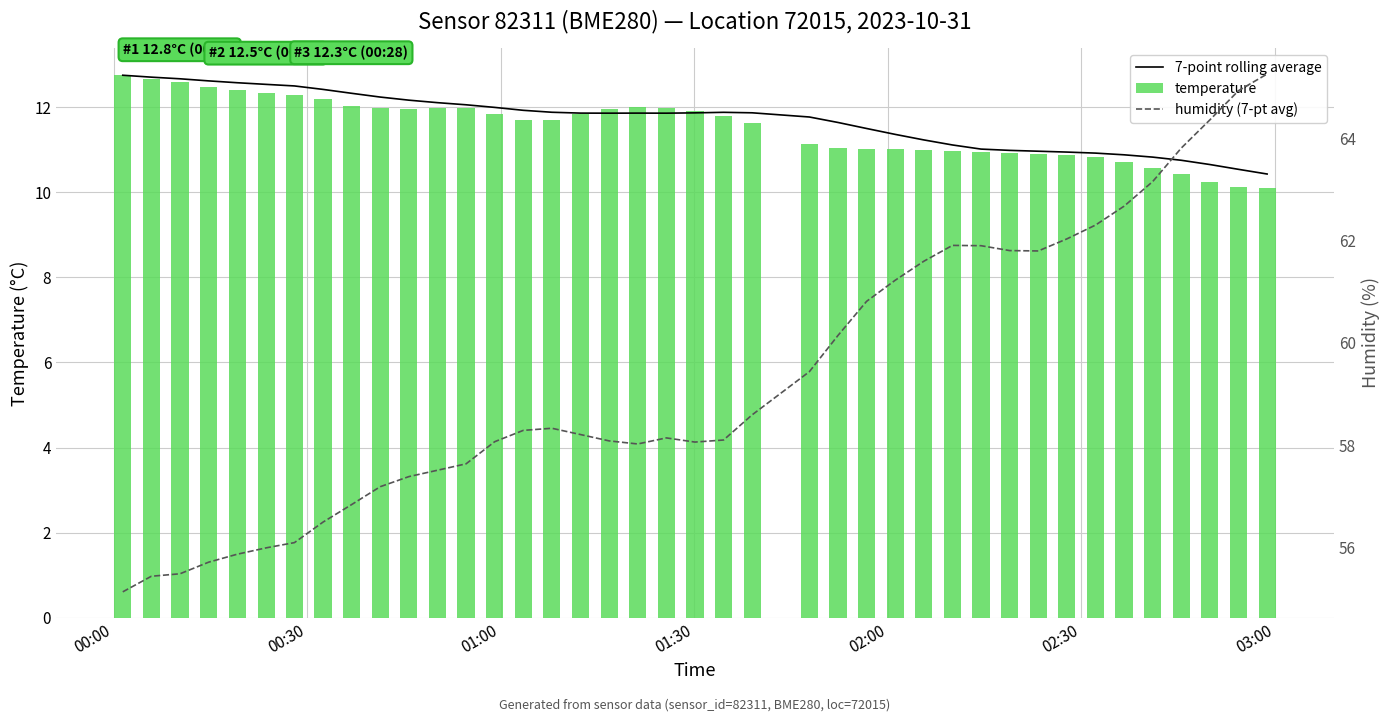

What is the sum of all temperature values?

460.7